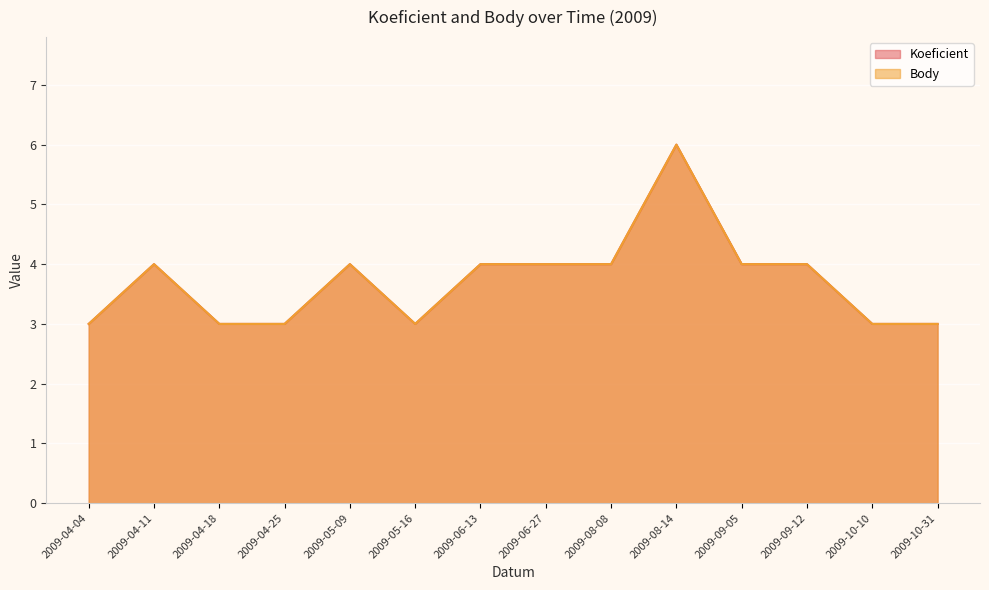

Is the value of Koeficient at 2009-09-12 greater than the value of Body at 2009-05-16?

Yes